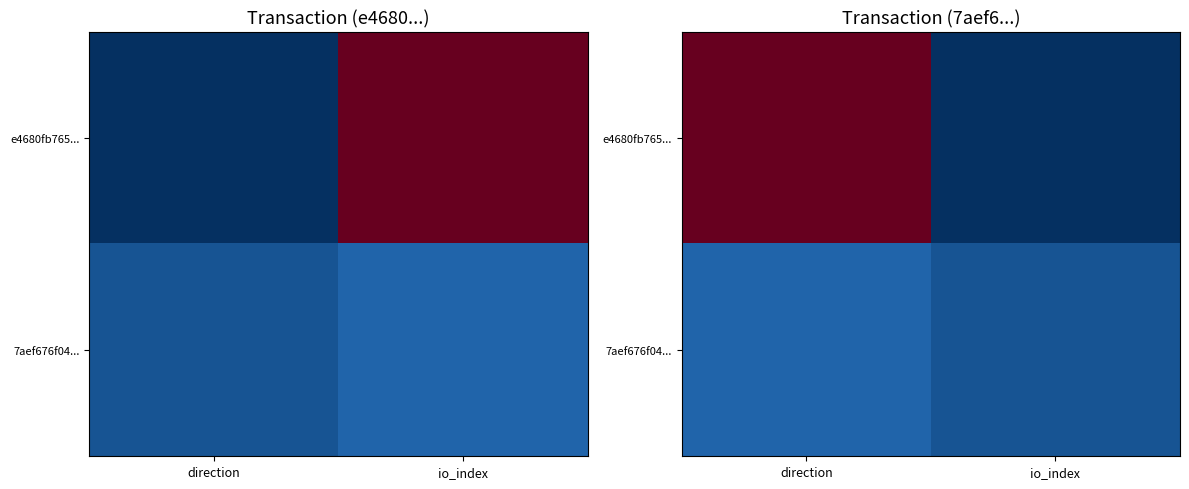

True or false: e4680fb765... has a value of 38 at direction.

False